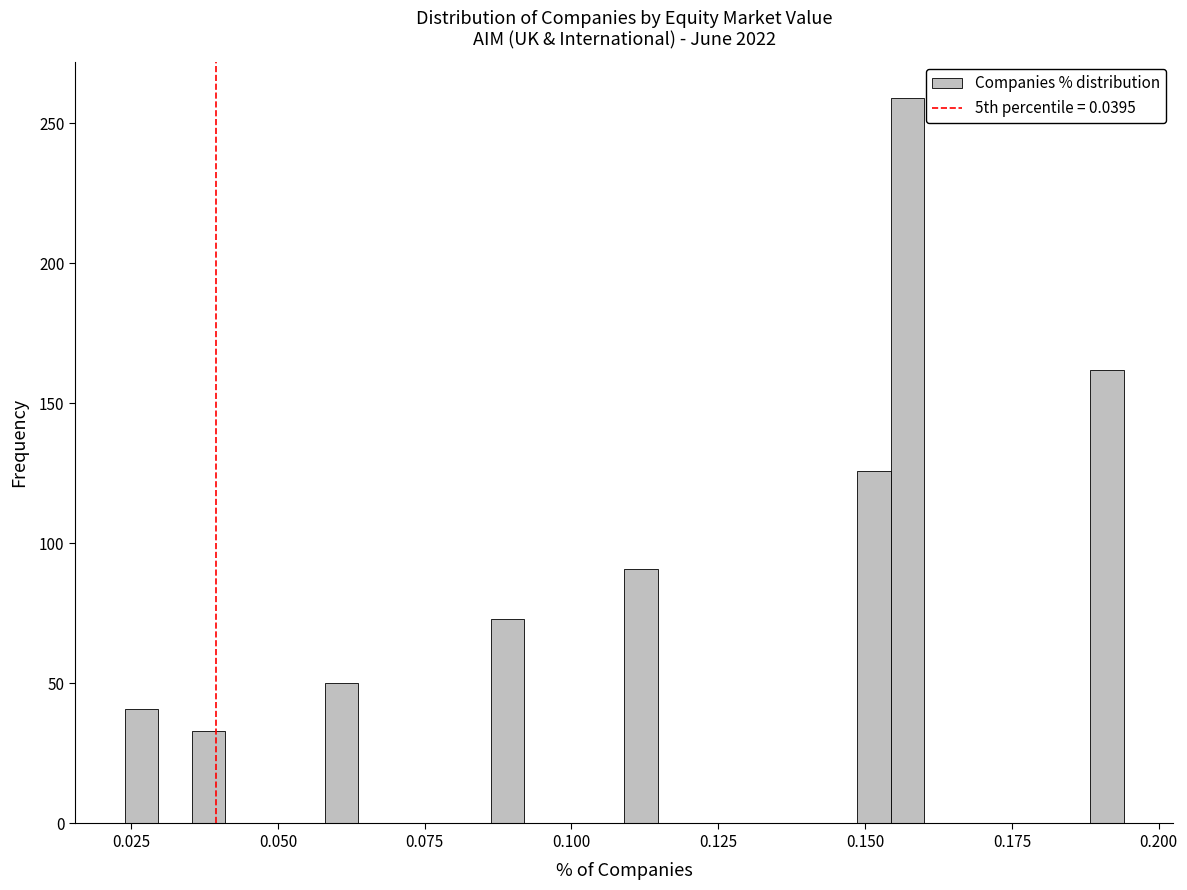

Around what value on the x-axis is the tallest bar? Give the approximate position of its centre, as read against the axis.

0.155